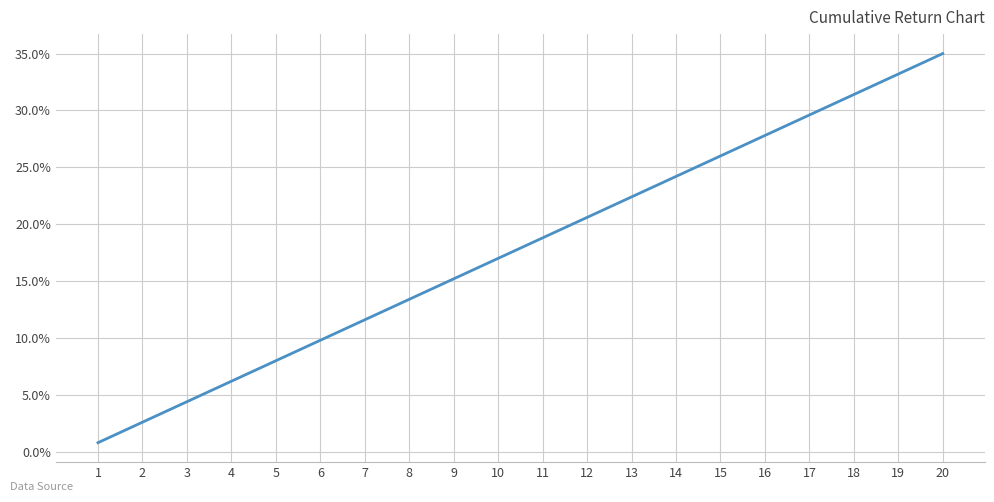

Is it true that the value at 20 is 58.7?

False